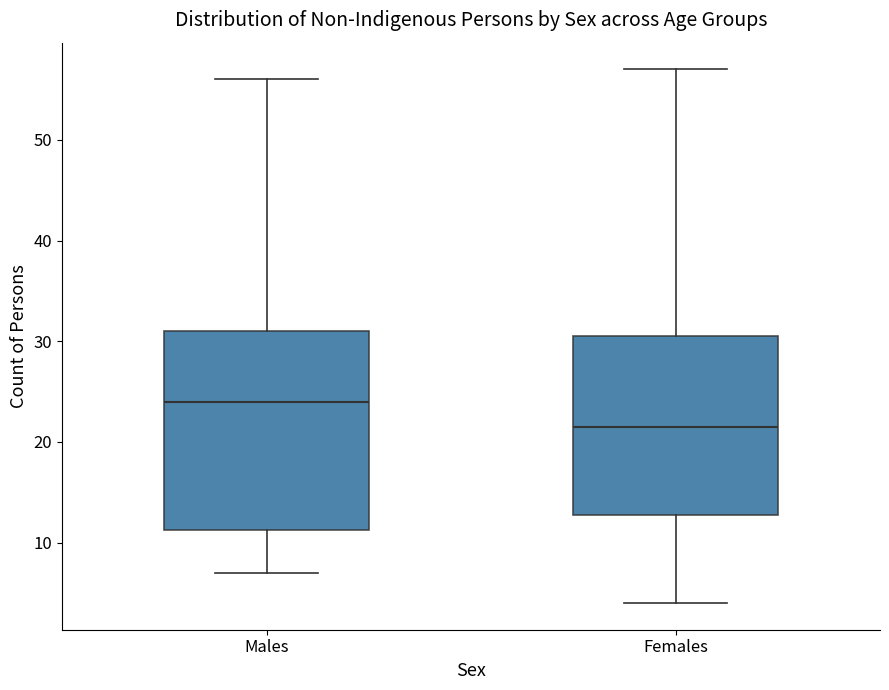

Where does the median line of the box for Males sit on the y-axis? The values are not printed on the chart, so give them approximately, as read against the axis.

24